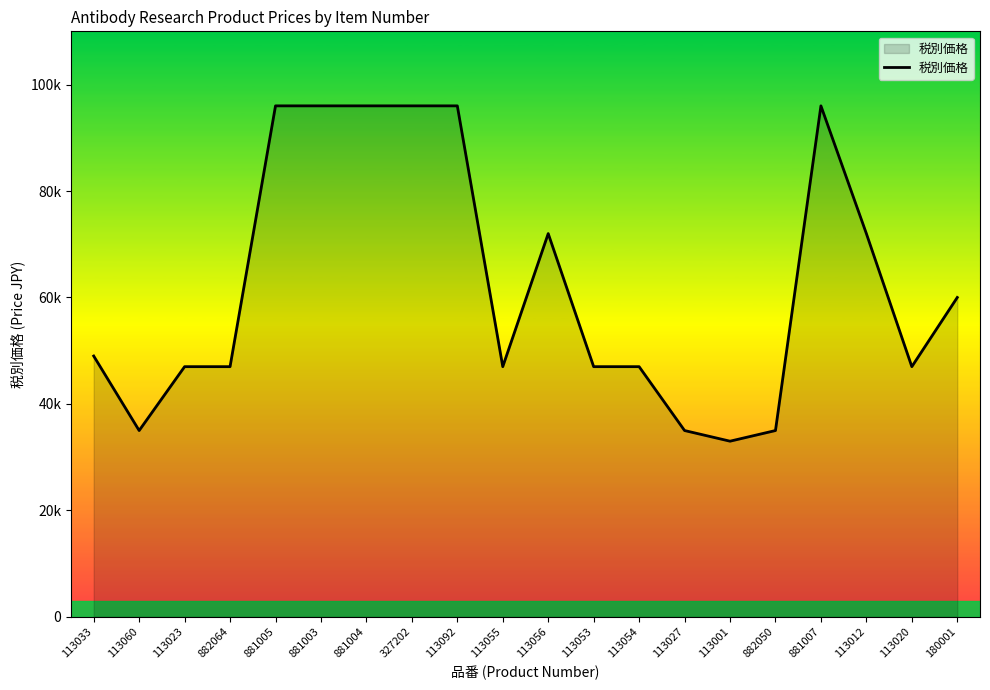

Where is the first local minimum?

113060